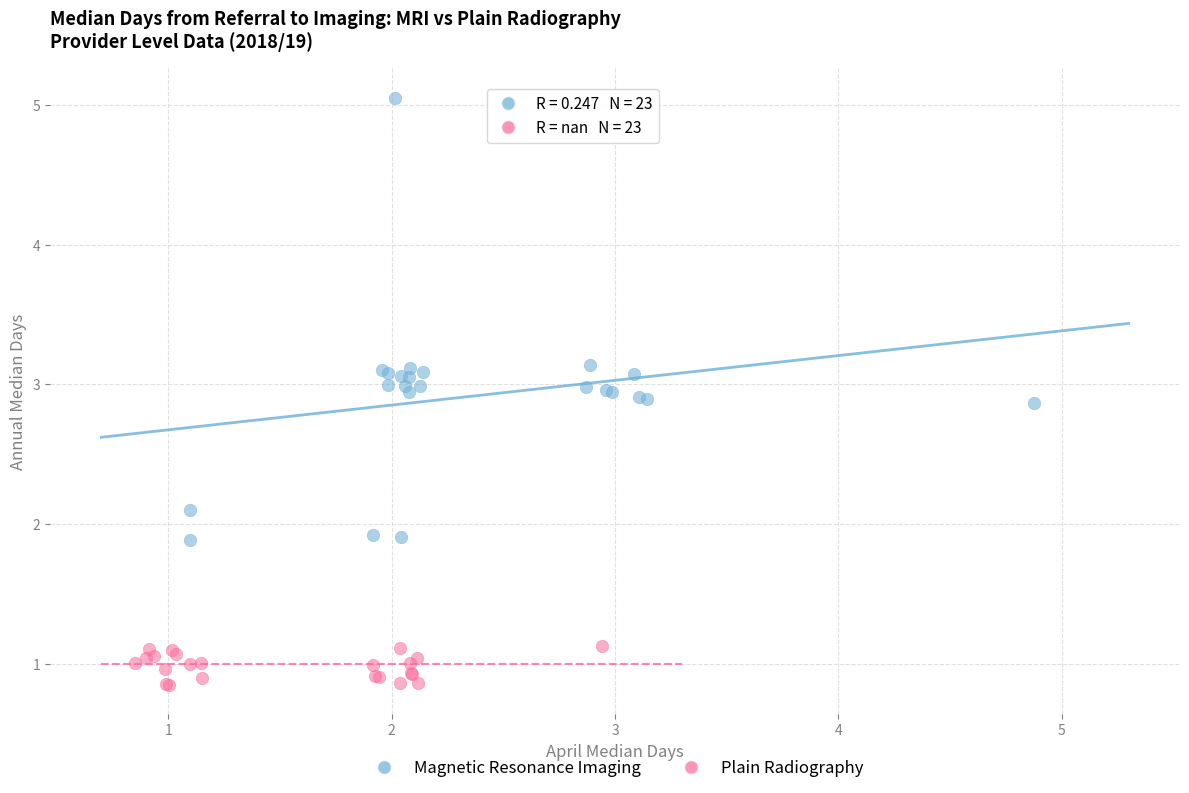

What are all the series names shown in the legend?

Magnetic Resonance Imaging, Plain Radiography